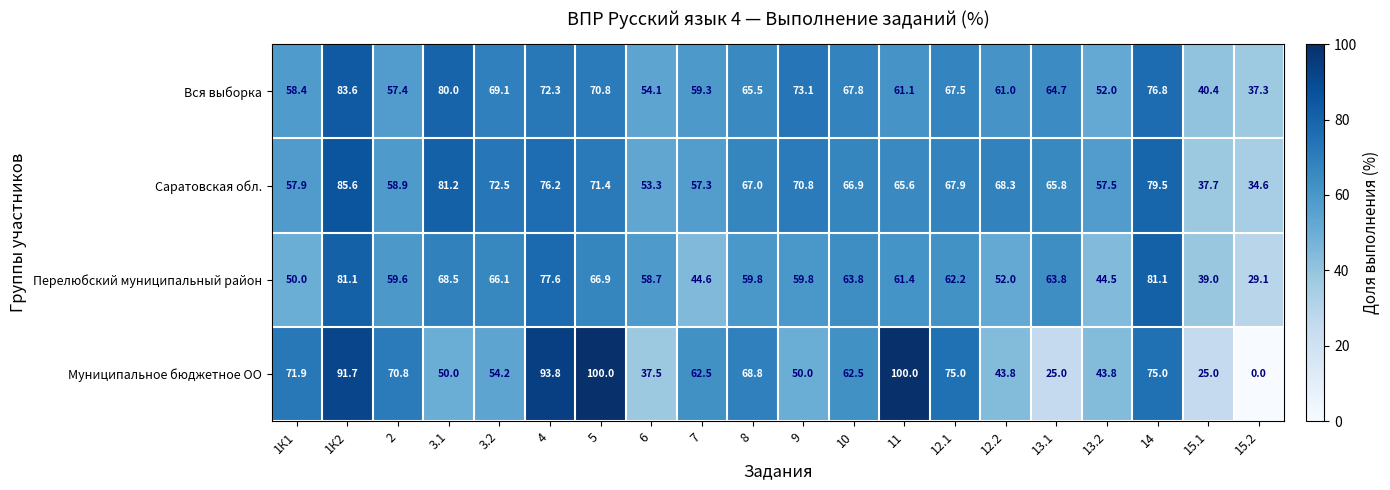

What is the maximum value shown in the chart?

100.0